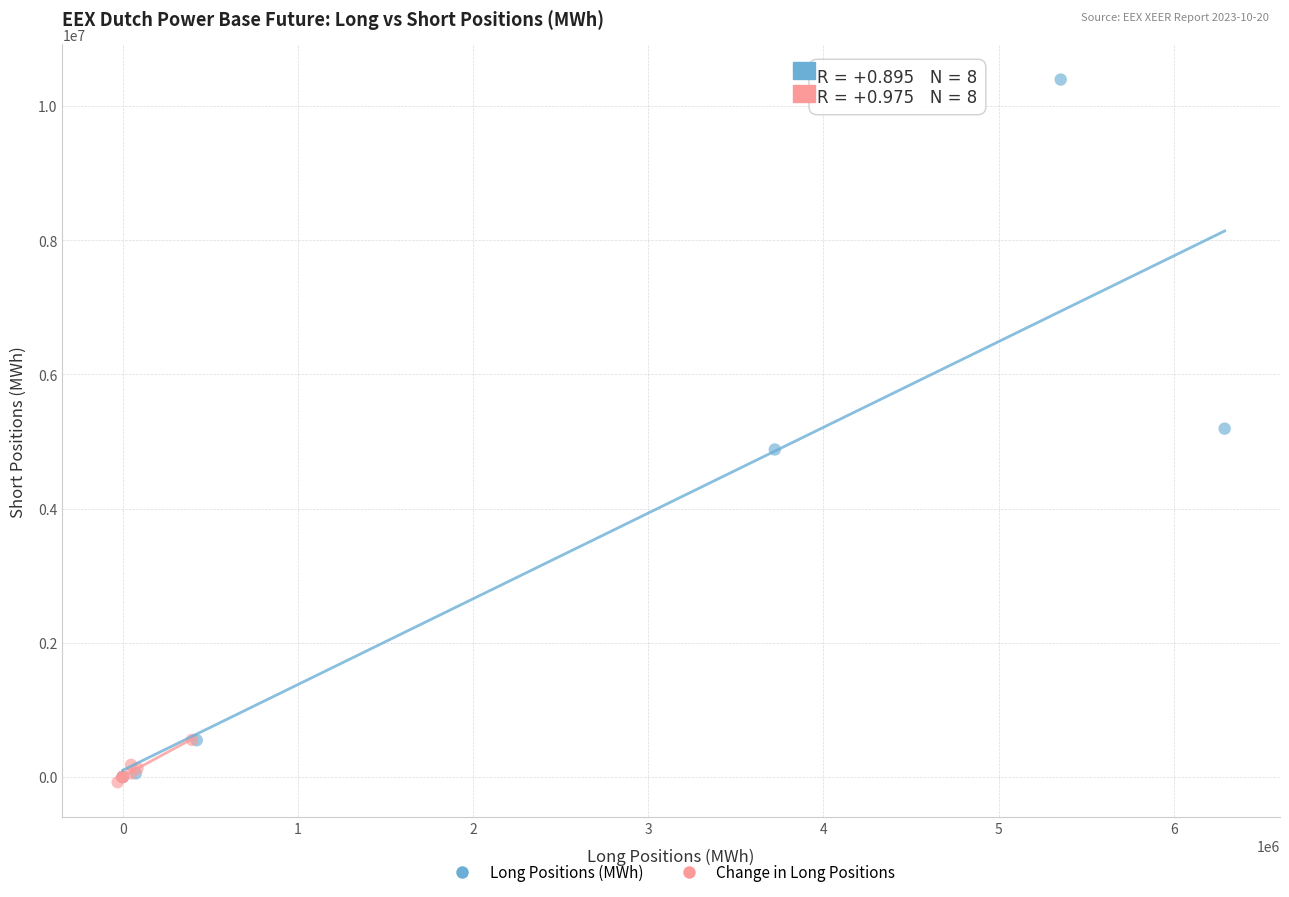

Which series contains the highest Y value?

Long Positions (MWh)